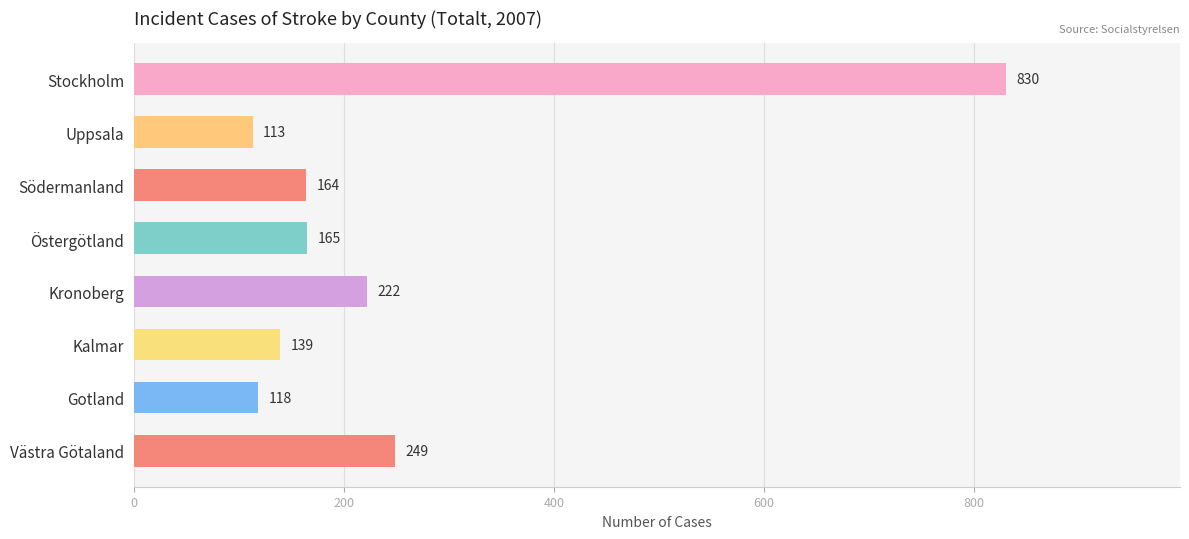

Is it true that the value at Kalmar is 139?

True